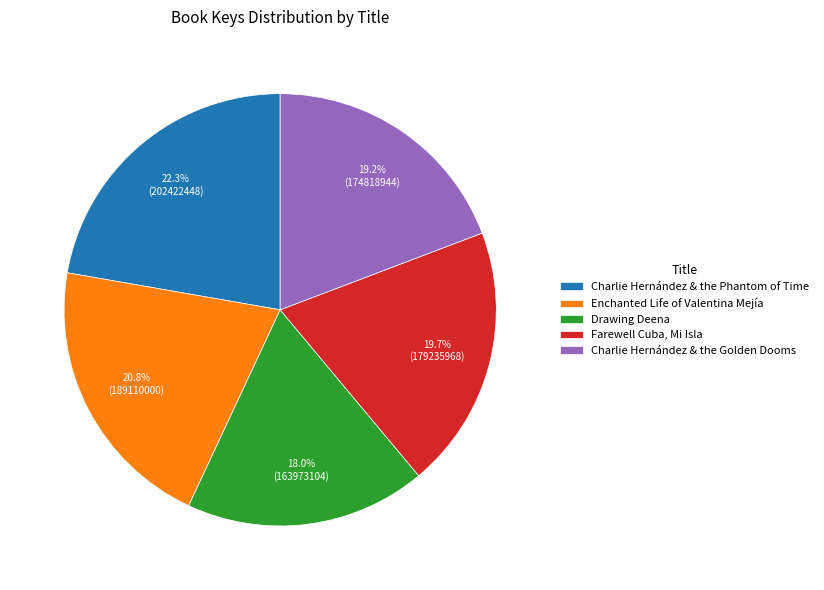

Combined, what portion of the pie is Charlie Hernández & the Golden Dooms and Farewell Cuba, Mi Isla?

38.9%